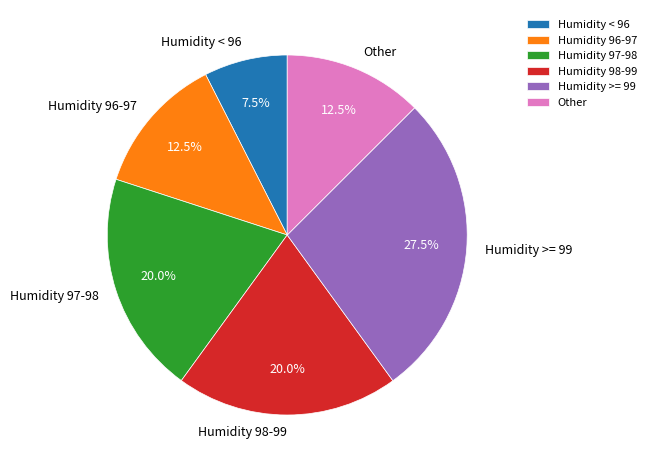

Combined, what portion of the pie is Humidity 97-98 and Humidity < 96?

27.5%